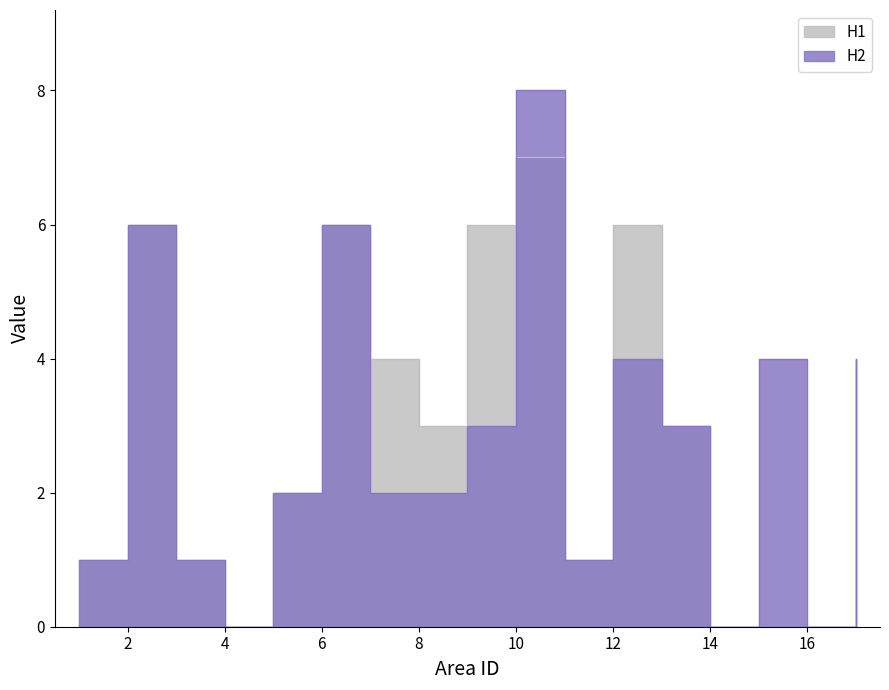

Is it true that H2 equals 3 at 13?

True